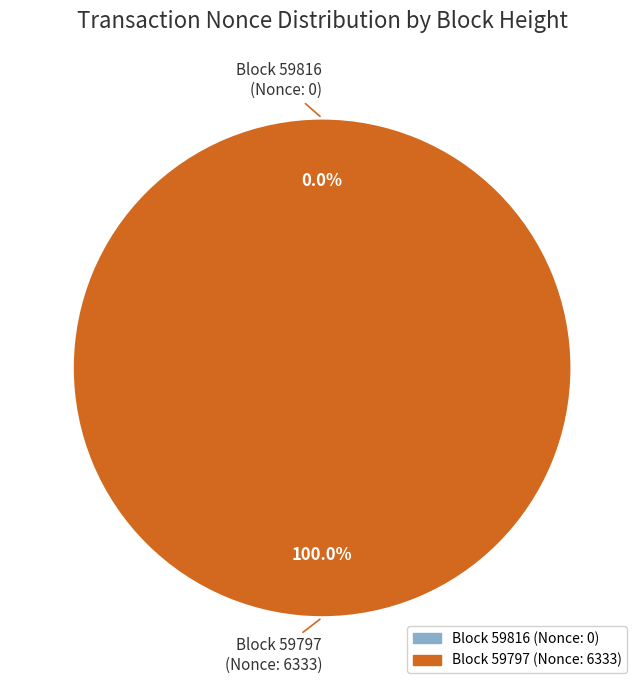

Rank the categories by value from highest to lowest.

59797, 59816